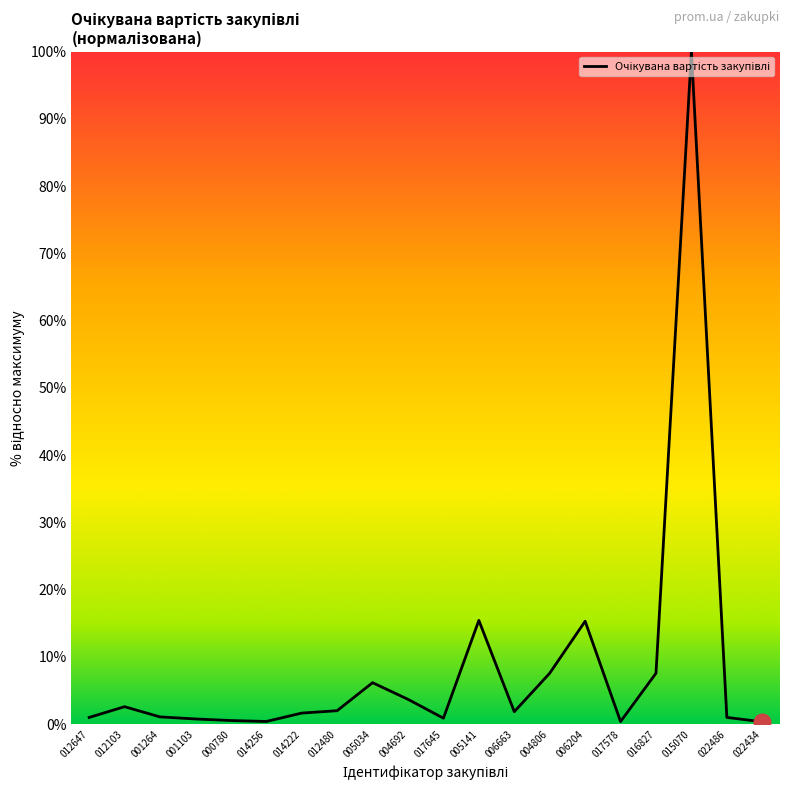

True or false: there are more than 0 points higher than both neighbors.

True